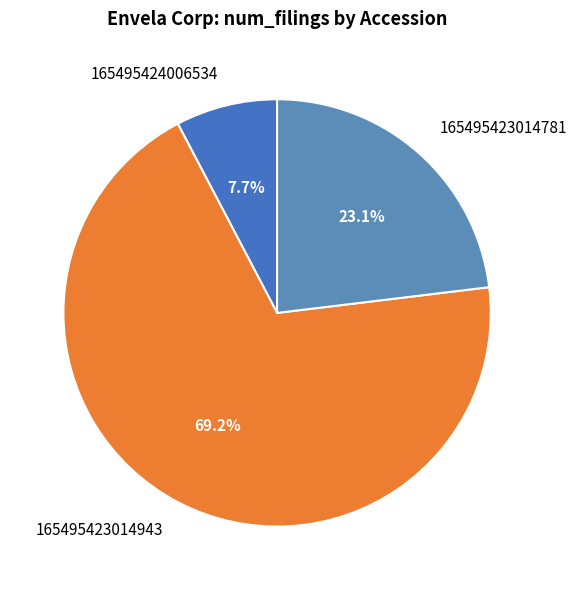

The 165495423014781 slice represents 23% of the pie. True or false?

True